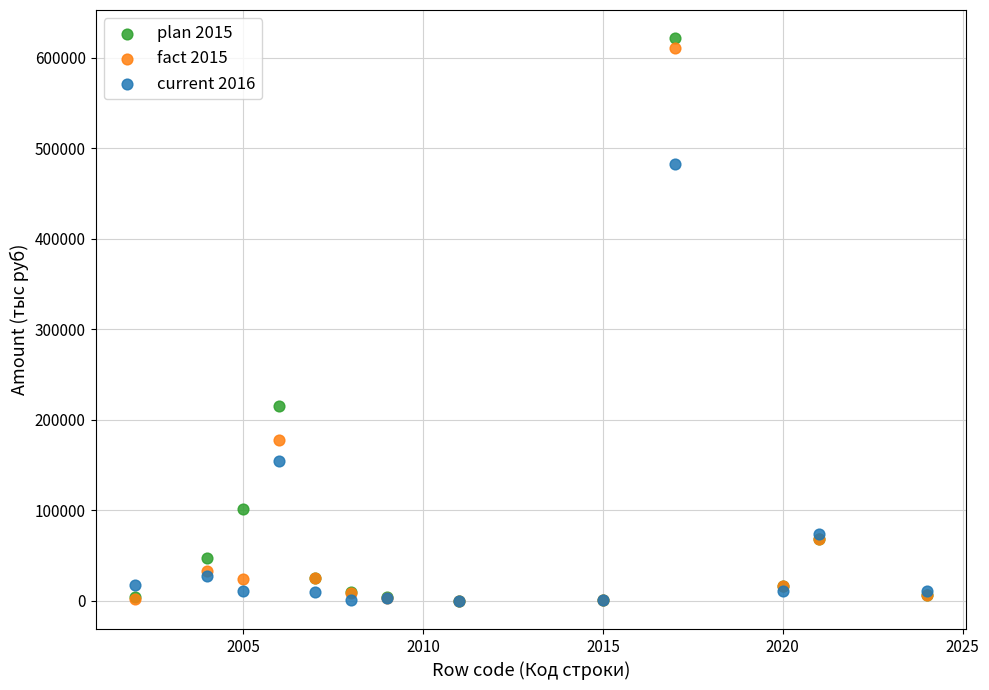

Across all series, what Y value is closest to 310832?

215263.8